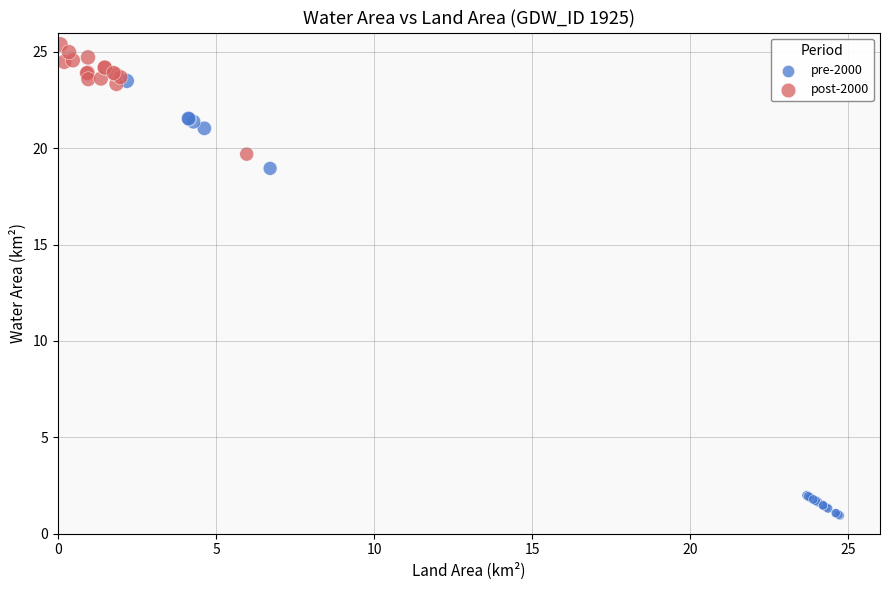

Which series reaches the maximum Y coordinate?

post-2000